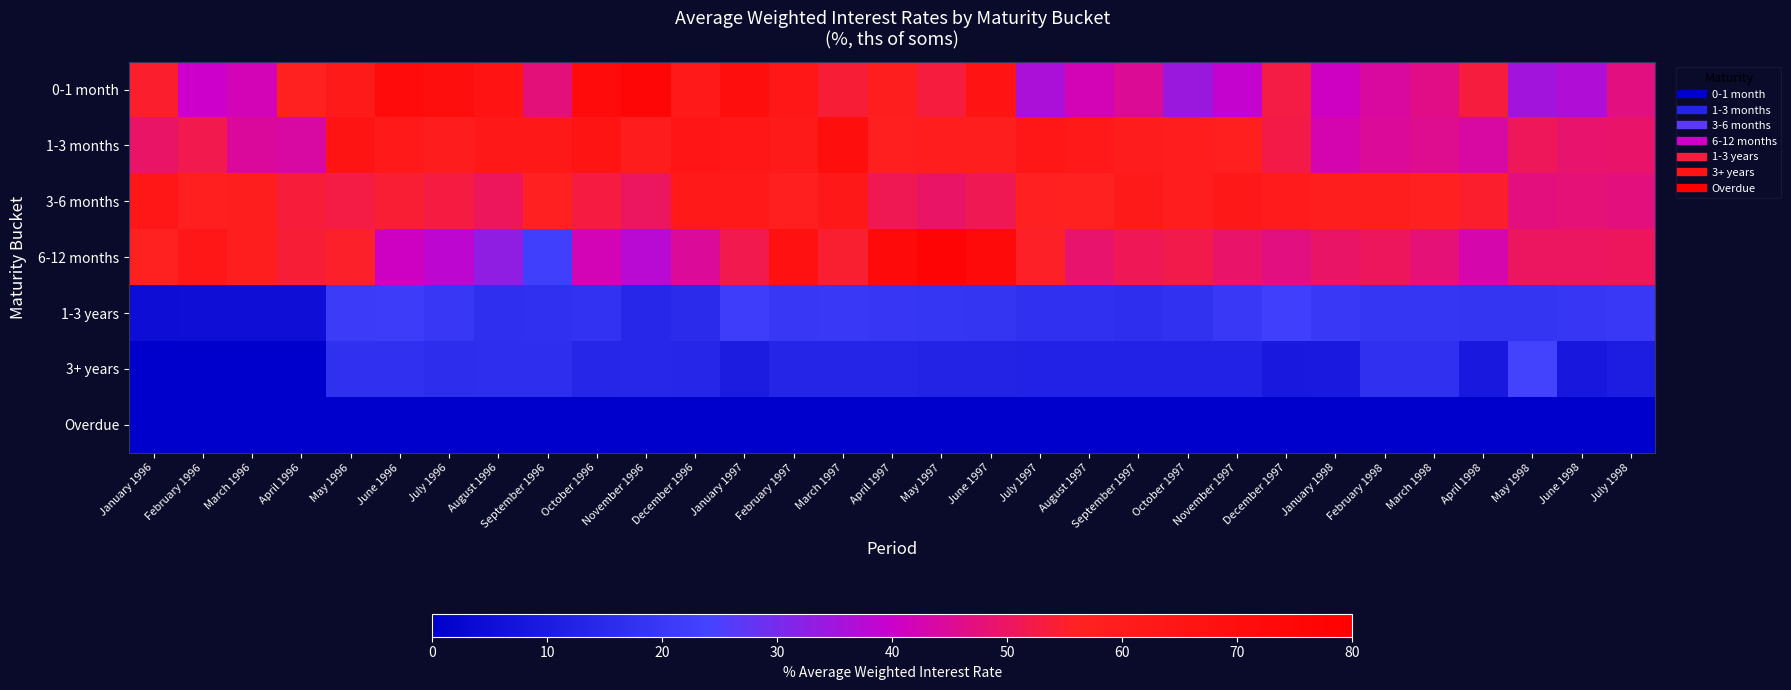

Reading left to right, transcribe all the data shown in this chart.

0-1 month: January 1996=54.7	February 1996=40.1	March 1996=41.9	April 1996=57.0	May 1996=61.4	June 1996=71.7	July 1996=69.4	August 1996=66.4	September 1996=47.8	October 1996=71.6	November 1996=75.5	December 1996=61.9	January 1997=70.0	February 1997=63.5	March 1997=54.0	April 1997=58.5	May 1997=53.3	June 1997=66.1	July 1997=36.0	August 1997=41.9	September 1997=45.0	October 1997=34.2	November 1997=39.2	December 1997=52.5	January 1998=40.9	February 1998=44.2	March 1998=46.5	April 1998=53.3	May 1998=35.1	June 1998=36.9	July 1998=47.2
1-3 months: January 1996=49.6	February 1996=51.6	March 1996=44.4	April 1996=44.1	May 1996=65.9	June 1996=61.6	July 1996=60.2	August 1996=62.6	September 1996=62.3	October 1996=65.6	November 1996=59.7	December 1996=64.6	January 1997=63.1	February 1997=61.1	March 1997=69.6	April 1997=57.8	May 1997=59.1	June 1997=58.6	July 1997=64.0	August 1997=61.6	September 1997=59.9	October 1997=59.2	November 1997=57.8	December 1997=52.2	January 1998=42.8	February 1998=44.8	March 1998=45.8	April 1998=43.8	May 1998=50.9	June 1998=49.0	July 1998=49.2
3-6 months: January 1996=63.2	February 1996=58.1	March 1996=58.6	April 1996=53.6	May 1996=52.6	June 1996=54.1	July 1996=53.0	August 1996=50.5	September 1996=56.4	October 1996=52.9	November 1996=50.0	December 1996=61.8	January 1997=61.7	February 1997=57.6	March 1997=62.8	April 1997=51.4	May 1997=49.5	June 1997=51.4	July 1997=56.0	August 1997=57.3	September 1997=61.4	October 1997=59.0	November 1997=62.8	December 1997=60.4	January 1998=58.6	February 1998=58.1	March 1998=56.3	April 1998=54.7	May 1998=47.4	June 1998=48.1	July 1998=47.5
6-12 months: January 1996=56.8	February 1996=63.3	March 1996=58.4	April 1996=53.9	May 1996=55.1	June 1996=40.7	July 1996=38.3	August 1996=33.1	September 1996=22.9	October 1996=42.0	November 1996=37.8	December 1996=44.8	January 1997=51.7	February 1997=67.2	March 1997=54.5	April 1997=72.3	May 1997=77.1	June 1997=72.8	July 1997=55.4	August 1997=49.0	September 1997=51.0	October 1997=51.9	November 1997=49.2	December 1997=47.1	January 1998=49.6	February 1998=50.6	March 1998=48.0	April 1998=43.0	May 1998=50.1	June 1998=50.2	July 1998=50.5
1-3 years: January 1996=5.0	February 1996=5.2	March 1996=5.2	April 1996=5.0	May 1996=21.1	June 1996=21.5	July 1996=19.4	August 1996=16.7	September 1996=17.2	October 1996=18.0	November 1996=13.9	December 1996=15.6	January 1997=22.0	February 1997=19.6	March 1997=19.7	April 1997=19.2	May 1997=19.1	June 1997=18.5	July 1997=17.0	August 1997=17.1	September 1997=16.4	October 1997=17.7	November 1997=20.1	December 1997=22.6	January 1998=20.1	February 1998=19.0	March 1998=19.0	April 1998=18.5	May 1998=18.6	June 1998=19.2	July 1998=19.8
3+ years: January 1996=0.3	February 1996=0.3	March 1996=0.3	April 1996=0.3	May 1996=17.3	June 1996=17.2	July 1996=16.2	August 1996=16.3	September 1996=16.3	October 1996=13.6	November 1996=14.3	December 1996=13.4	January 1997=10.1	February 1997=13.4	March 1997=13.2	April 1997=13.1	May 1997=12.6	June 1997=12.5	July 1997=12.4	August 1997=12.4	September 1997=12.4	October 1997=12.4	November 1997=12.4	December 1997=9.0	January 1998=9.2	February 1998=17.4	March 1998=17.1	April 1998=9.0	May 1998=24.0	June 1998=8.2	July 1998=10.6
Overdue: January 1996=0.0	February 1996=0.0	March 1996=0.0	April 1996=0.0	May 1996=0.0	June 1996=0.0	July 1996=0.0	August 1996=0.0	September 1996=0.0	October 1996=0.0	November 1996=0.0	December 1996=0.0	January 1997=0.0	February 1997=0.0	March 1997=0.0	April 1997=0.0	May 1997=0.0	June 1997=0.0	July 1997=0.0	August 1997=0.0	September 1997=0.0	October 1997=0.0	November 1997=0.0	December 1997=0.0	January 1998=0.0	February 1998=0.0	March 1998=0.0	April 1998=0.0	May 1998=0.0	June 1998=0.0	July 1998=0.0